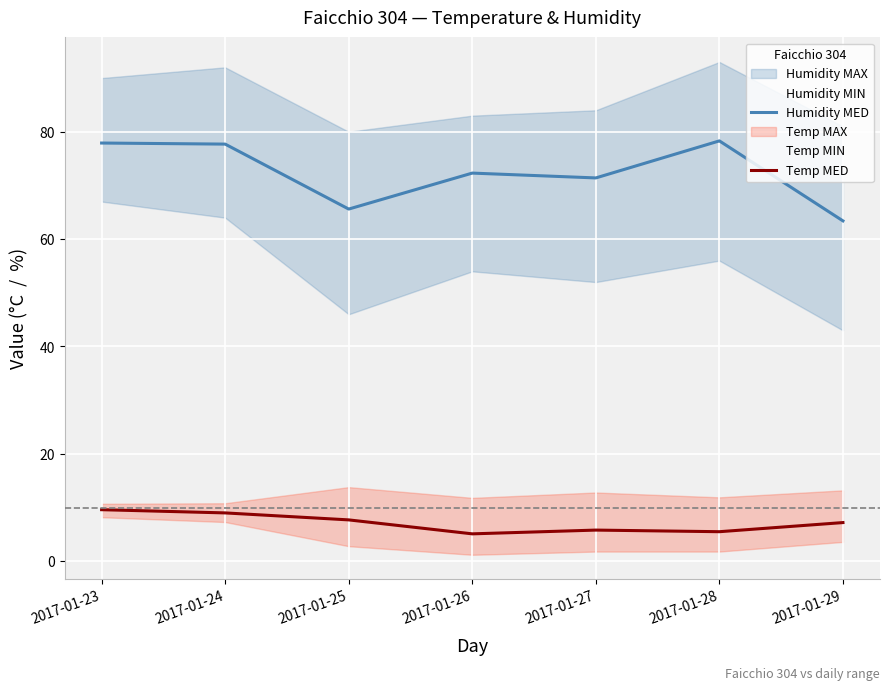

Where is the first local maximum for Humidity MED?

2017-01-26